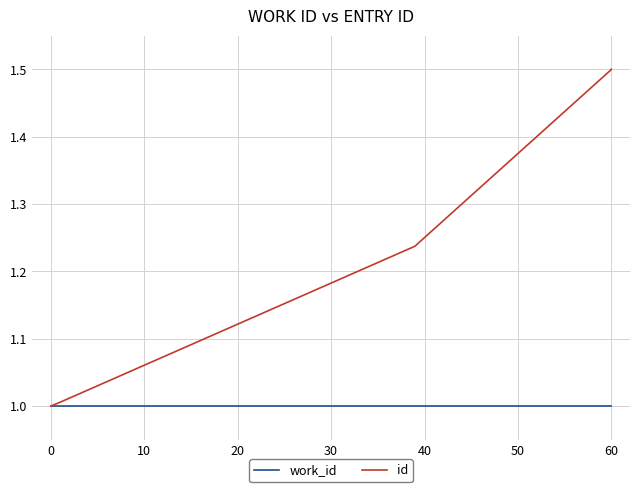

Between 30 and 20, which is larger?

30